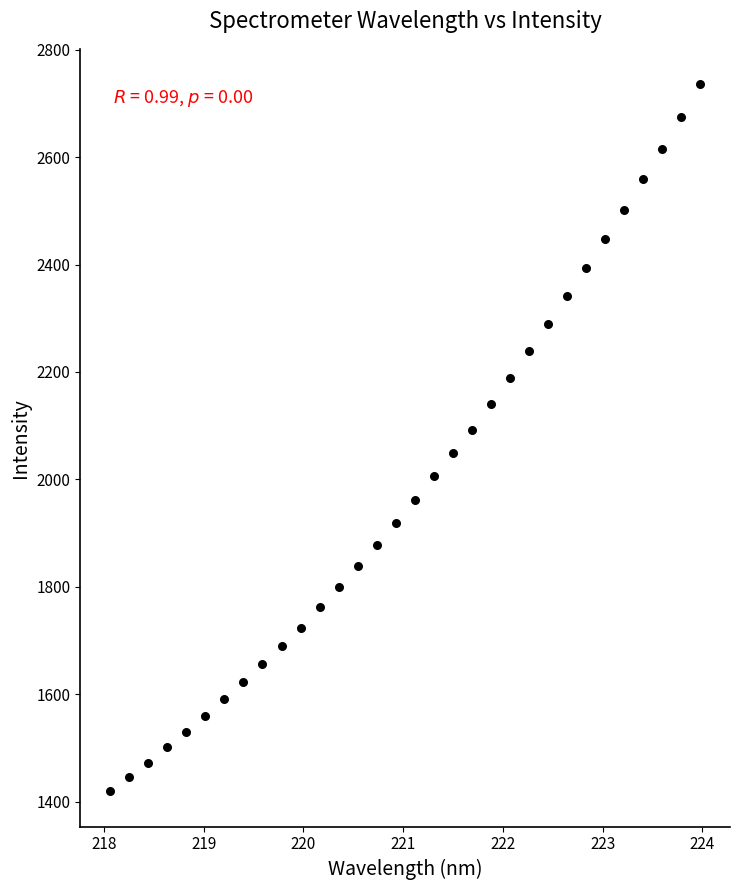

What is the range of X values (max minus min)?

5.9